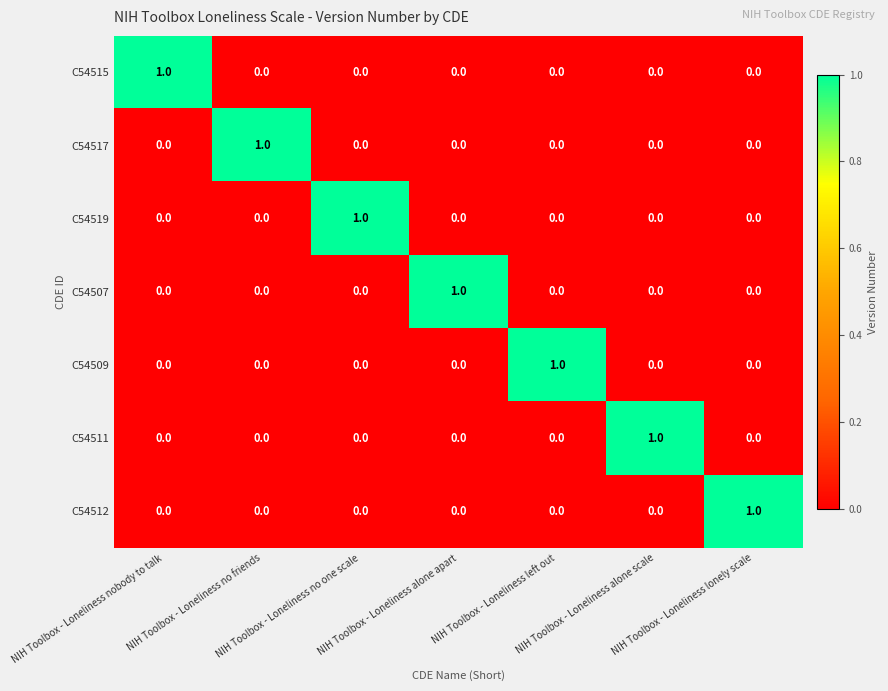

Count the C54517 values in the range 0 to 1.

7